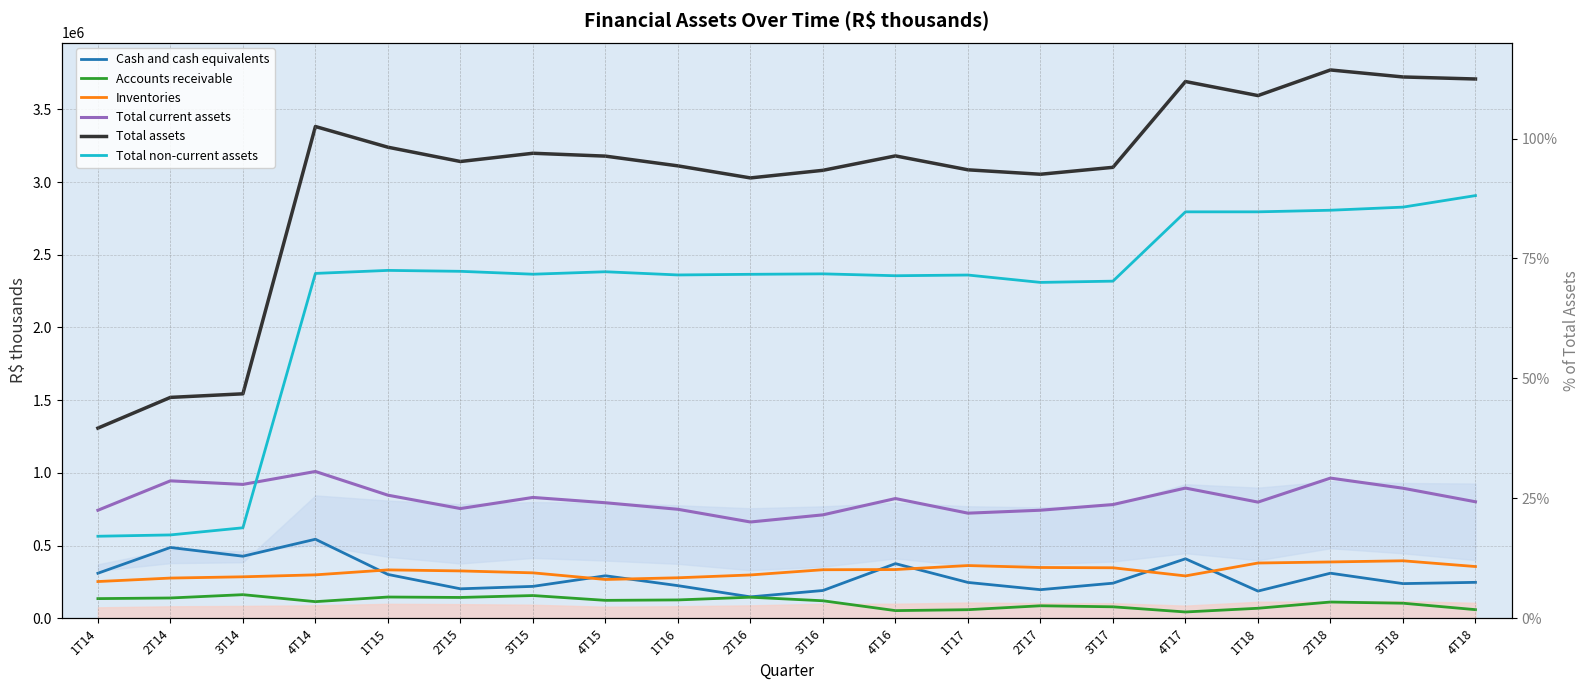

True or false: Total assets and Accounts receivable cross at least once.

False